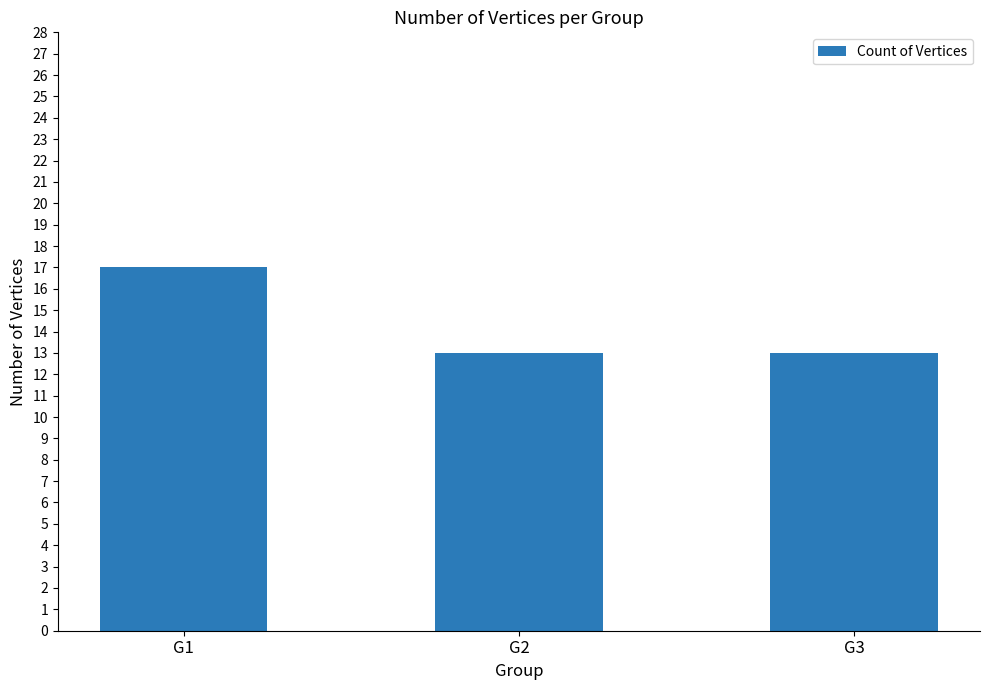

Which label corresponds to the largest value in the chart?

G1